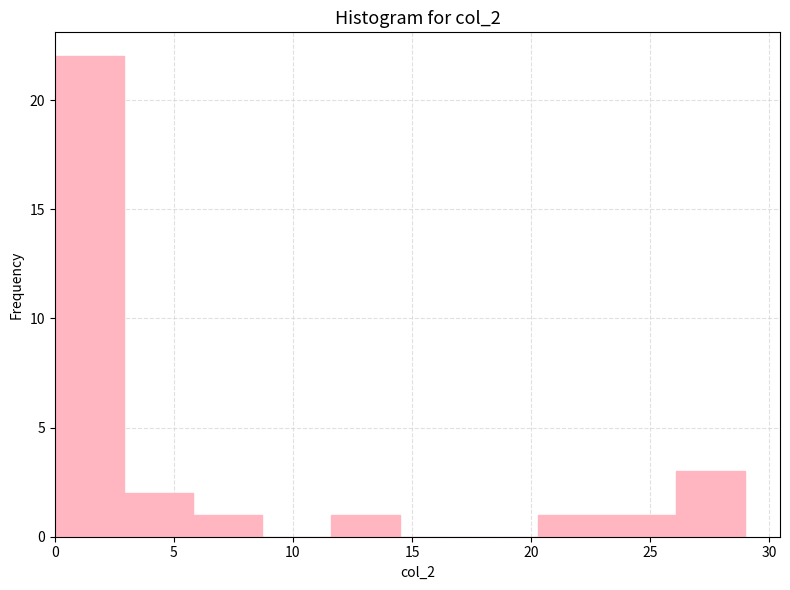

Reading left to right, list every bar in this chart as the range it spans on the x-axis followed by its height. Neither the bar edges nor the heights are printed on the chart, so give them approximately, as read against the axes.

0.0 to 2.9: 22
2.9 to 5.8: 2
5.8 to 8.7: 1
8.7 to 11.6: 0
11.6 to 14.5: 1
14.5 to 17.4: 0
17.4 to 20.3: 0
20.3 to 23.2: 1
23.2 to 26.1: 1
26.1 to 29.0: 3